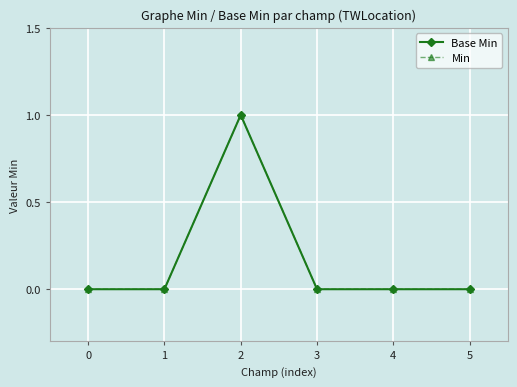

Is this an area chart (filled region under the line)?

No